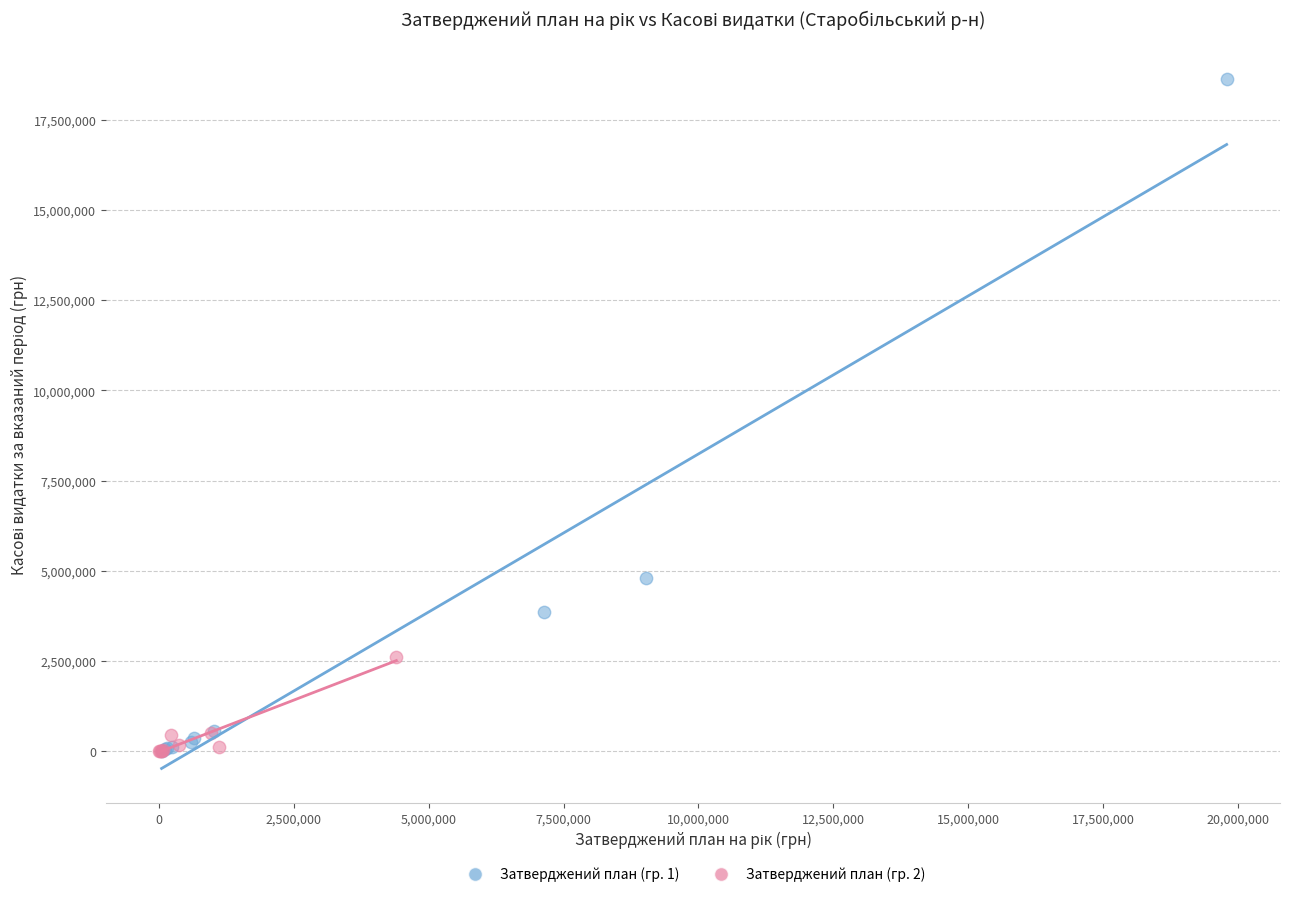

Which series has the widest spread of Y values?

Затверджений план (гр. 1)